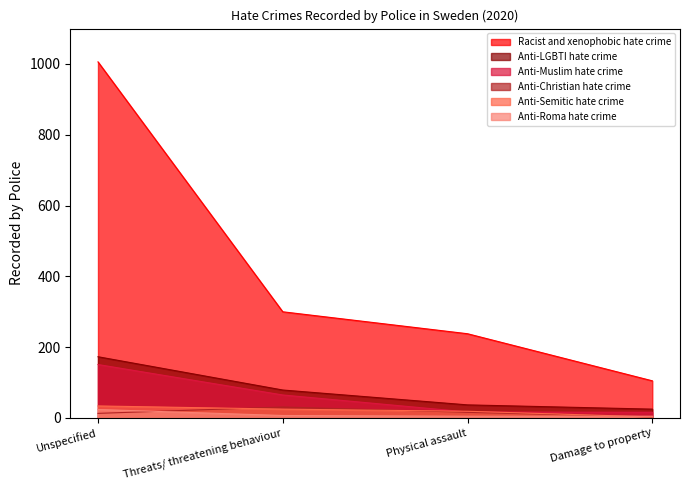

Between Damage to property and Physical assault, which is larger?

Physical assault